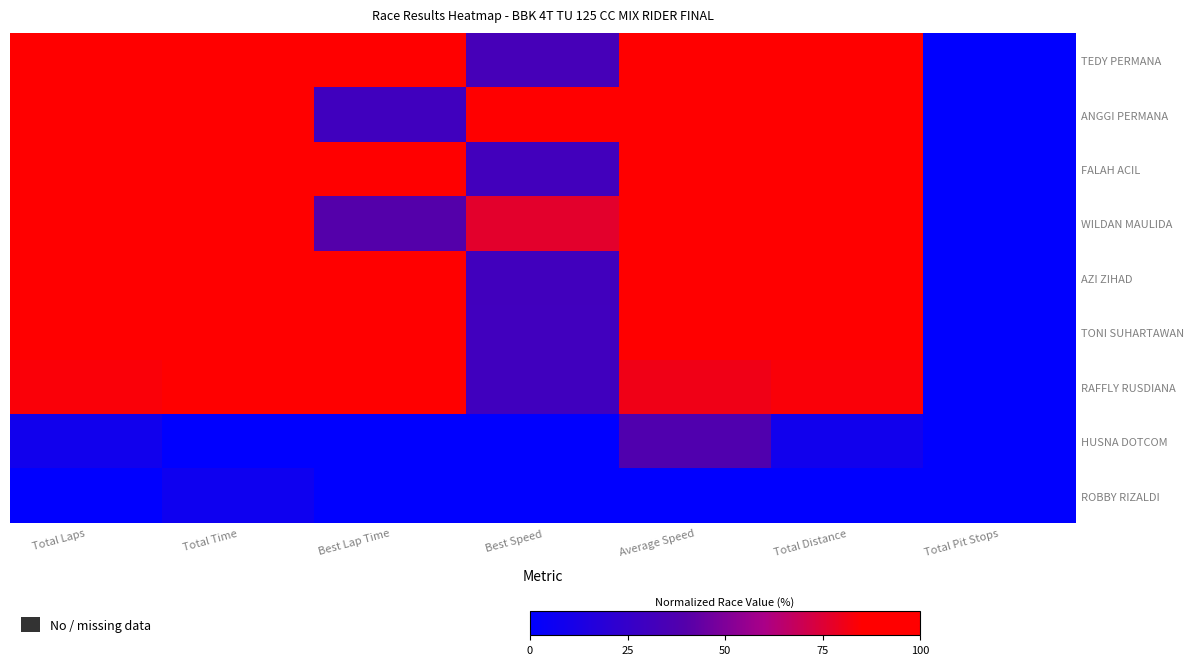

Reading right to left, list all the values displayed in this chart.

TEDY PERMANA: Total Pit Stops=0.0	Total Distance=100.0	Average Speed=100.0	Best Speed=33.4	Best Lap Time=91.1	Total Time=95.8	Total Laps=100.0
ANGGI PERMANA: Total Pit Stops=0.0	Total Distance=100.0	Average Speed=99.2	Best Speed=100.0	Best Lap Time=30.4	Total Time=96.8	Total Laps=100.0
FALAH ACIL: Total Pit Stops=0.0	Total Distance=100.0	Average Speed=99.2	Best Speed=31.5	Best Lap Time=96.6	Total Time=96.8	Total Laps=100.0
WILDAN MAULIDA: Total Pit Stops=0.0	Total Distance=100.0	Average Speed=98.2	Best Speed=76.7	Best Lap Time=39.6	Total Time=98.1	Total Laps=100.0
AZI ZIHAD: Total Pit Stops=0.0	Total Distance=100.0	Average Speed=98.2	Best Speed=31.0	Best Lap Time=98.0	Total Time=98.1	Total Laps=100.0
TONI SUHARTAWAN: Total Pit Stops=0.0	Total Distance=91.7	Average Speed=88.7	Best Speed=30.7	Best Lap Time=99.0	Total Time=99.9	Total Laps=91.7
RAFFLY RUSDIANA: Total Pit Stops=0.0	Total Distance=83.3	Average Speed=80.6	Best Speed=30.4	Best Lap Time=100.0	Total Time=100.0	Total Laps=83.3
HUSNA DOTCOM: Total Pit Stops=0.0	Total Distance=8.3	Average Speed=38.3	Best Speed=0.0	Best Lap Time=0.0	Total Time=0.0	Total Laps=8.3
ROBBY RIZALDI: Total Pit Stops=0.0	Total Distance=0.0	Average Speed=0.0	Best Speed=0.0	Best Lap Time=0.0	Total Time=6.9	Total Laps=0.0